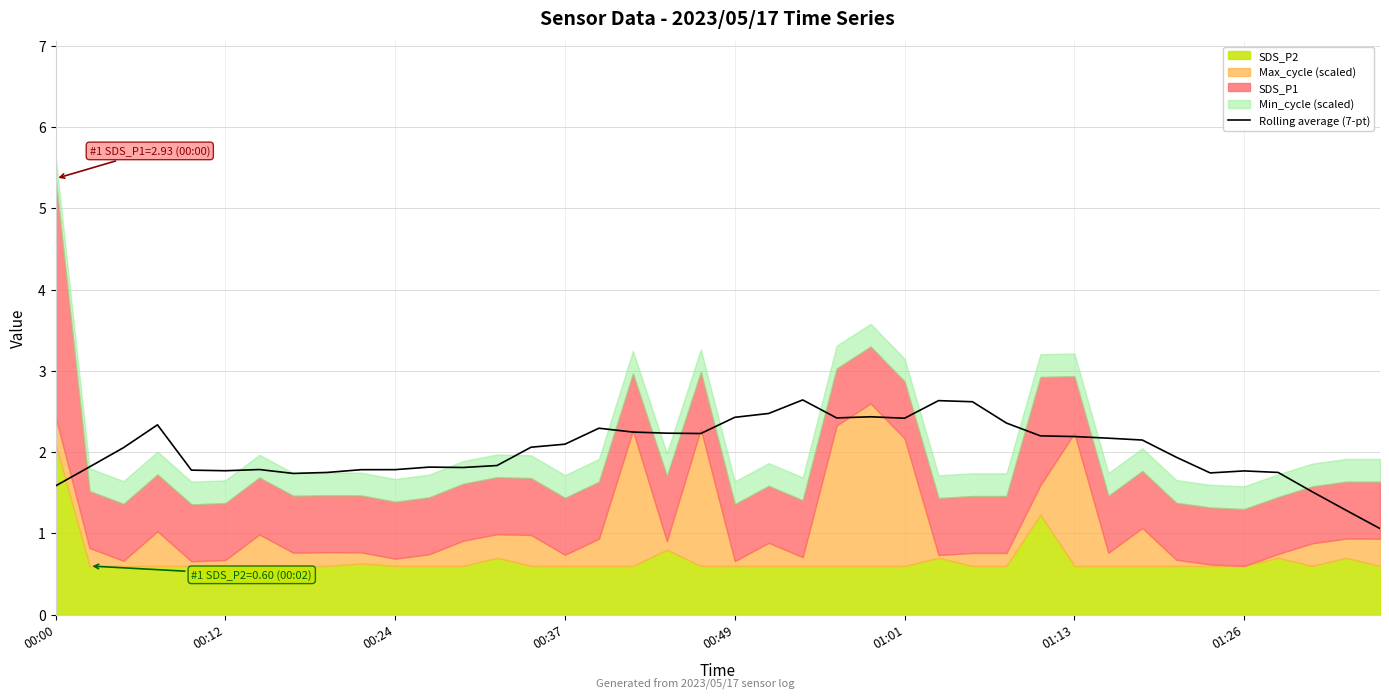

Reading left to right, list all the values displayed in this chart.

1.6	1.8	2.1	2.3	1.8	1.8	1.8	1.7	1.8	1.8	1.8	1.8	1.8	1.8	2.1	2.1	2.3	2.2	2.2	2.2	2.4	2.5	2.6	2.4	2.4	2.4	2.6	2.6	2.4	2.2	2.2	2.2	2.1	1.9	1.7	1.8	1.8	1.5	1.3	1.1